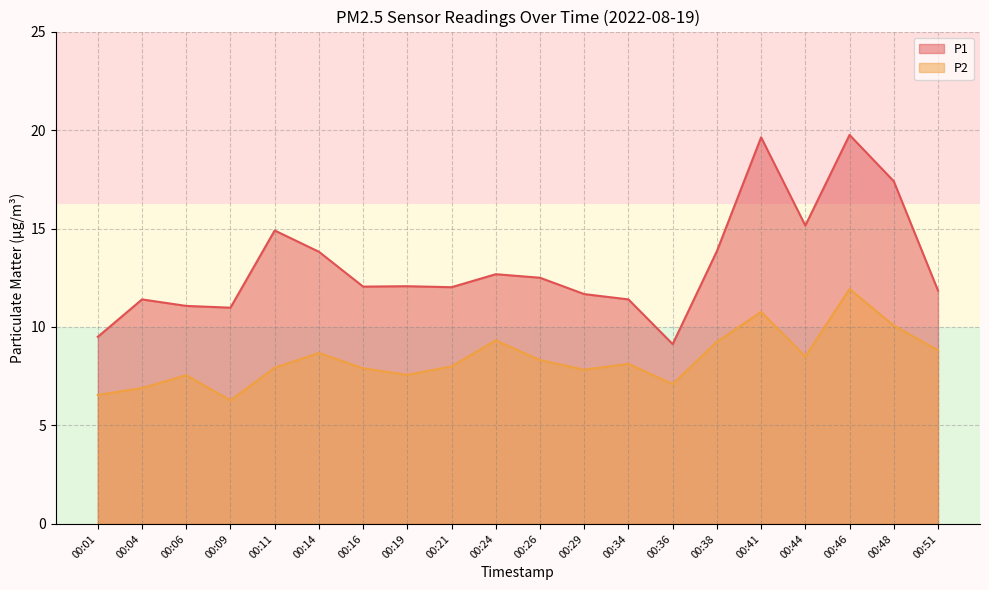

What are all the series names shown in the legend?

P1, P2